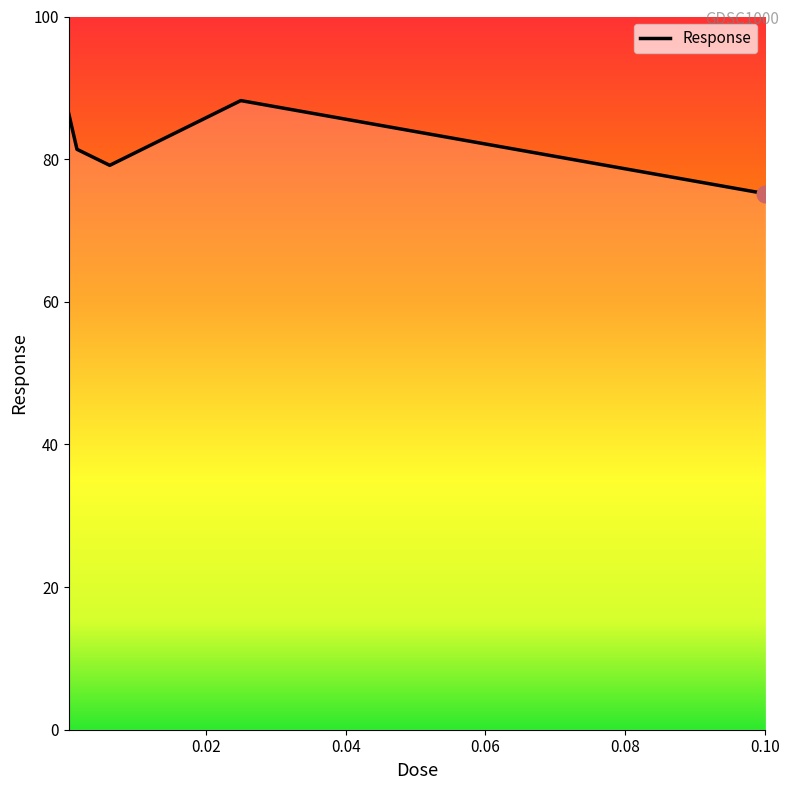

Reading right to left, extract all data points from this chart.

75.2	88.2	79.1	81.4	86.4